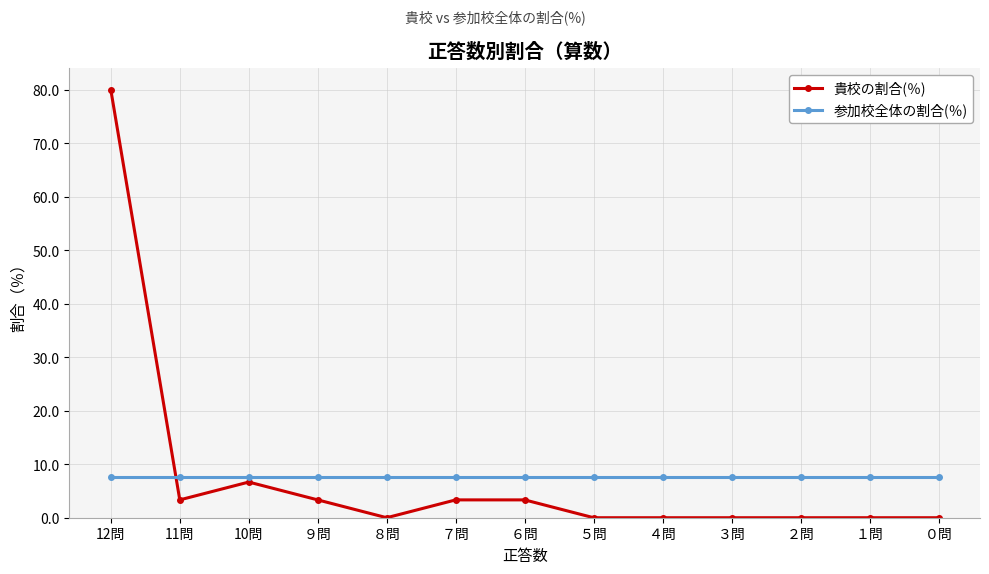

What is the value of the 参加校全体の割合(％) point at the 6th from the left?

7.7